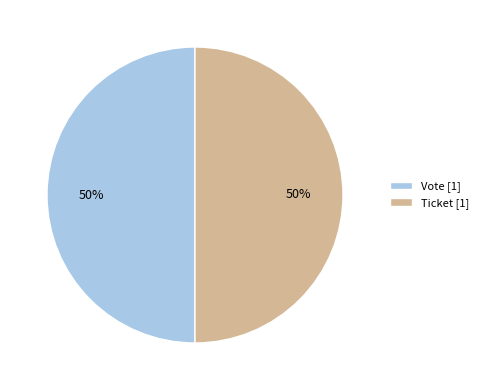

How many segments does this pie chart have?

2